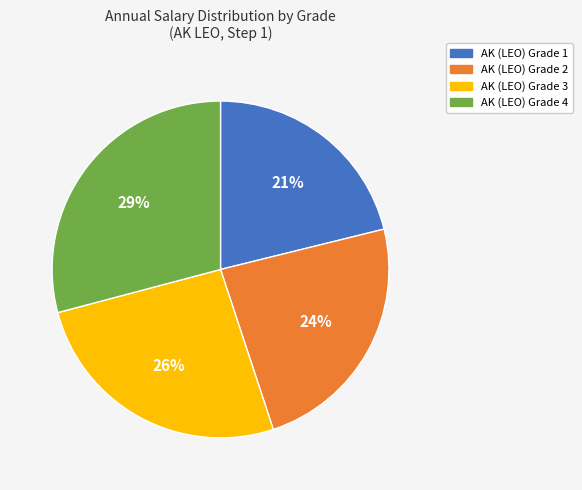

To the nearest percent, what portion does AK (LEO) Grade 2 represent?

24%